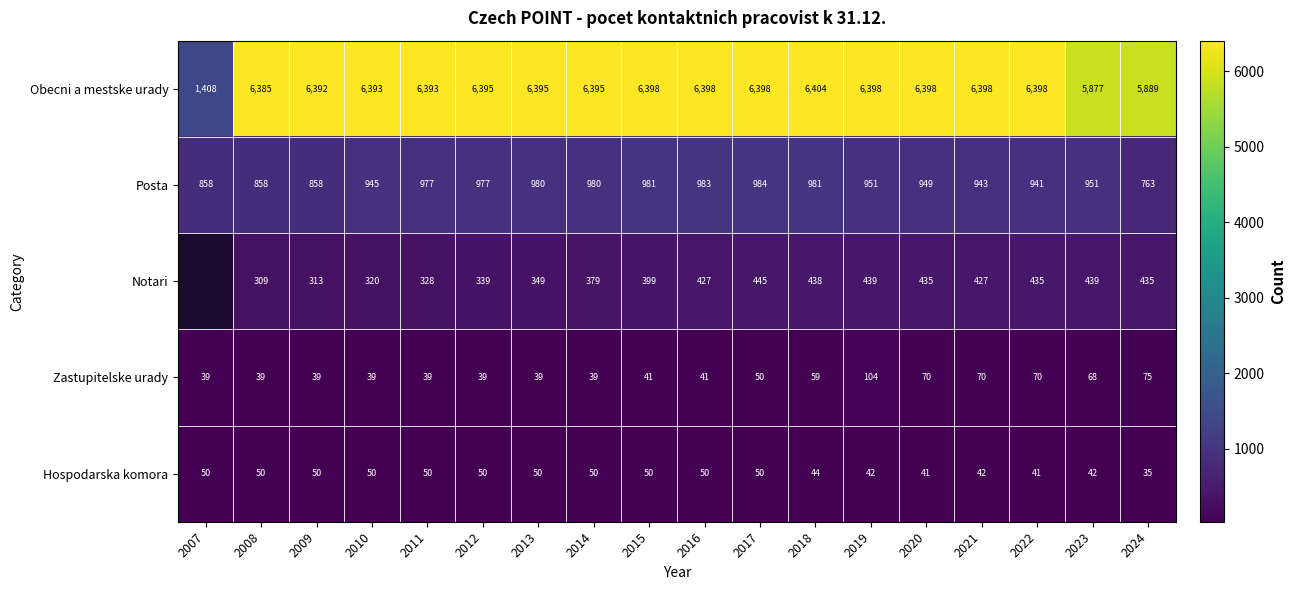

Is it true that Hospodarska komora equals 50 at 2007?

True